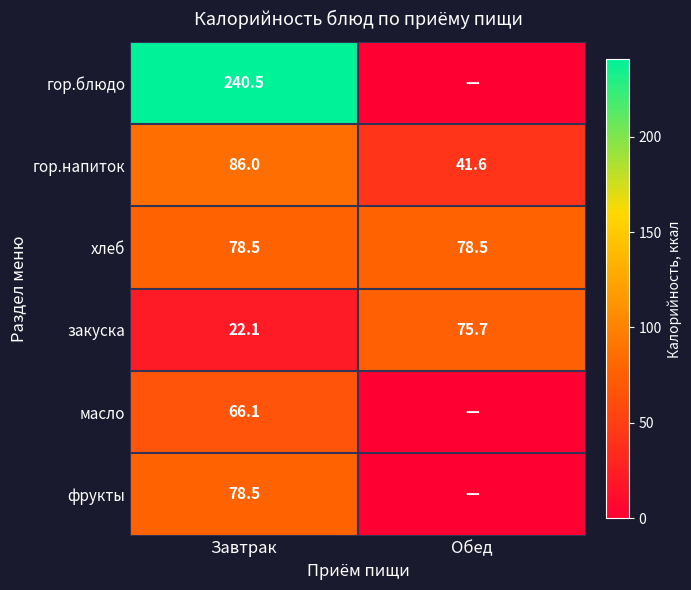

Which has a higher value, Завтрак or Обед?

Завтрак